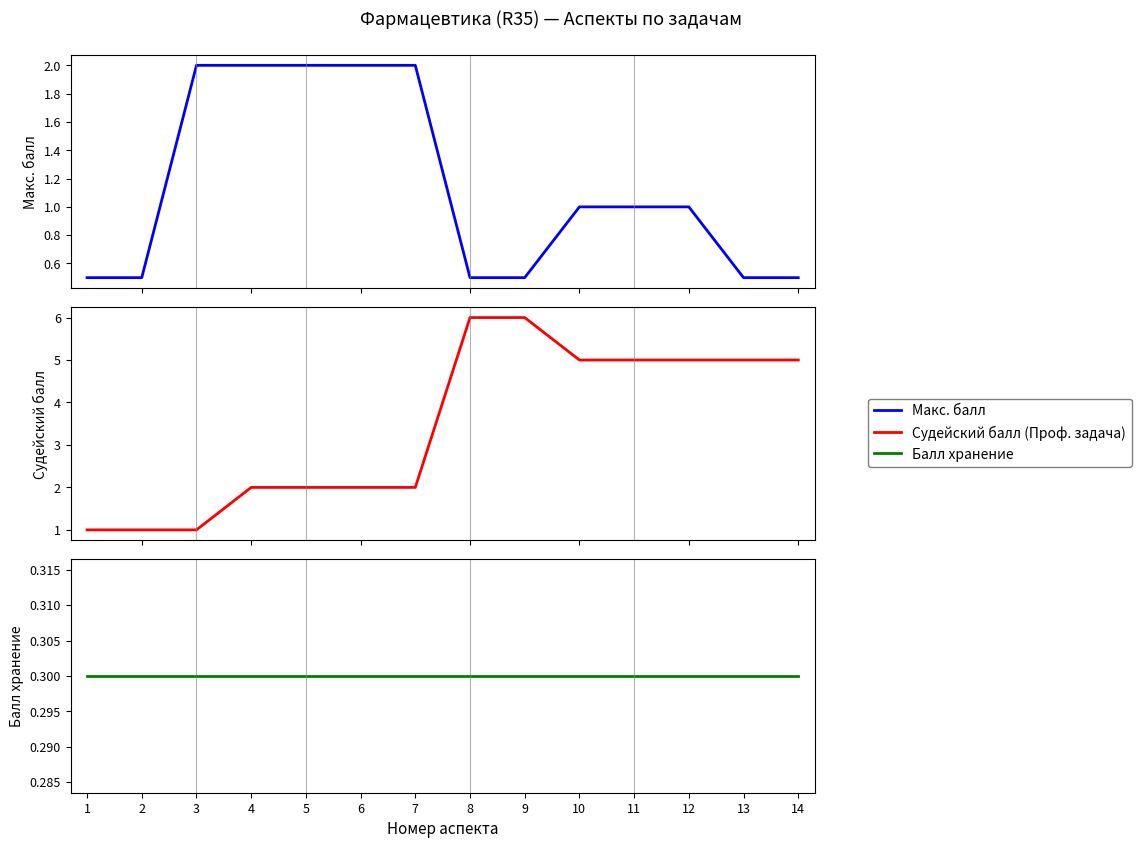

How many Макс. балл values are between 0 and 2?

14